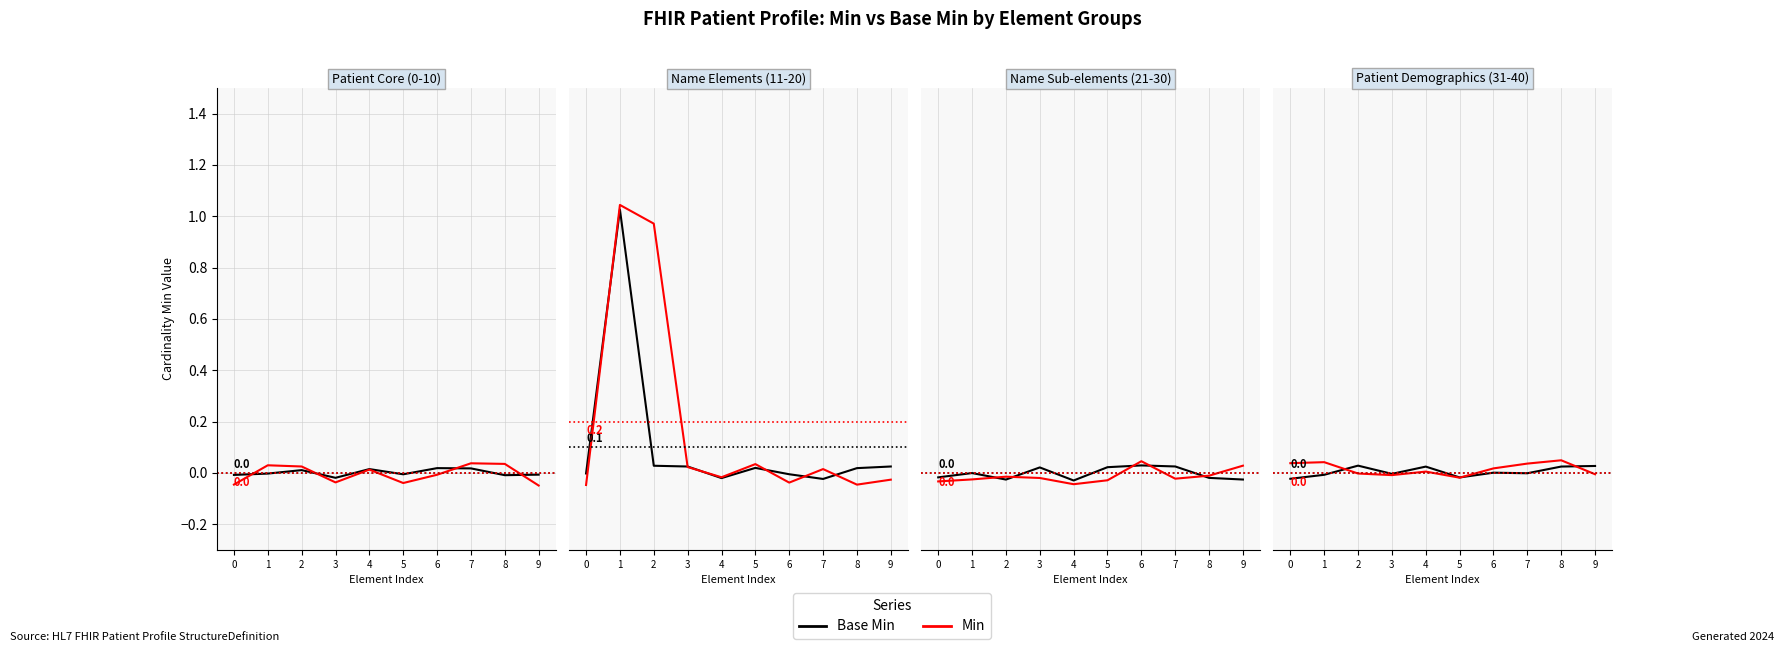

Which series has the largest total across all categories?

Min